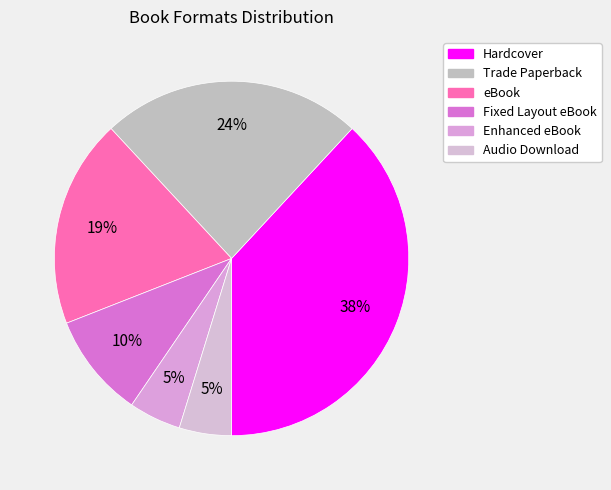

How many slices are in this pie chart?

6